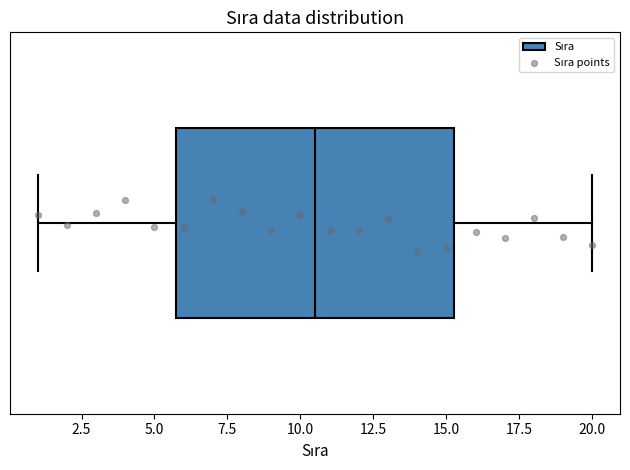

Read this box plot against the x-axis: the position of the median line, the range covered by the box, and the ends of both whiskers. The values are not printed on the chart, so give them approximately, as read against the axis.

median 10.5, box 6.0 to 15.5, whiskers 1.0 to 20.0